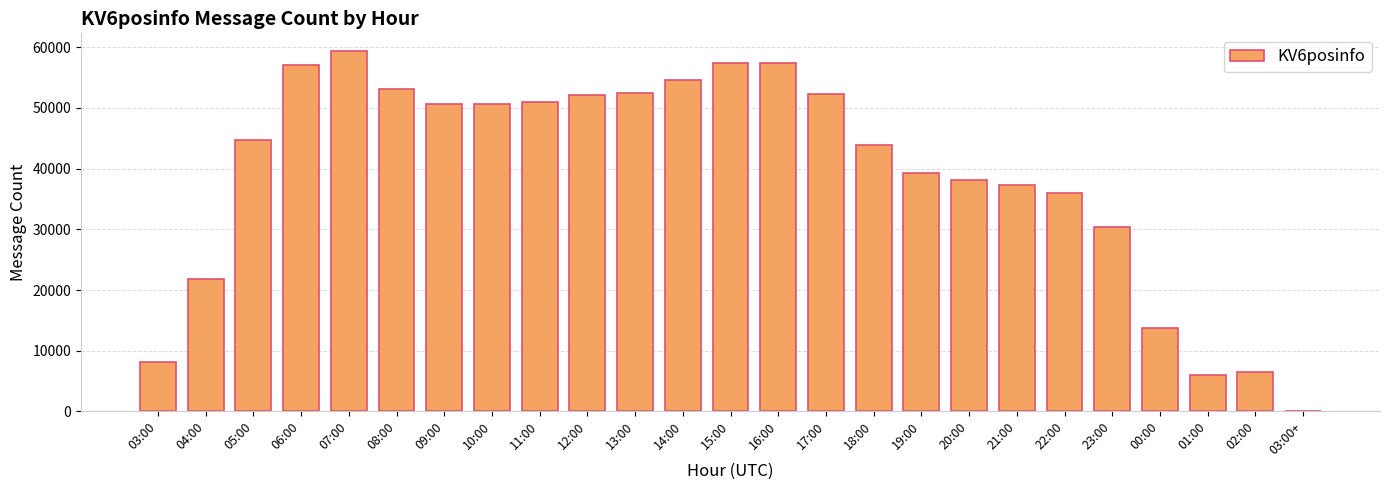

The chart shows a value of 9469 at 21:00. True or false?

False